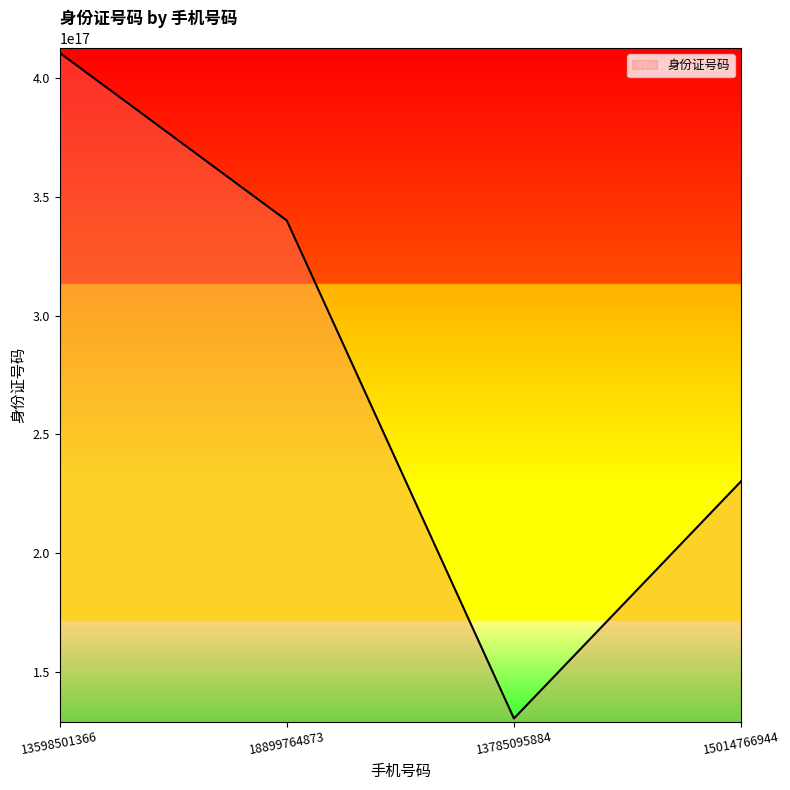

List the labels in order of value, smallest first.

13785095884, 15014766944, 18899764873, 13598501366